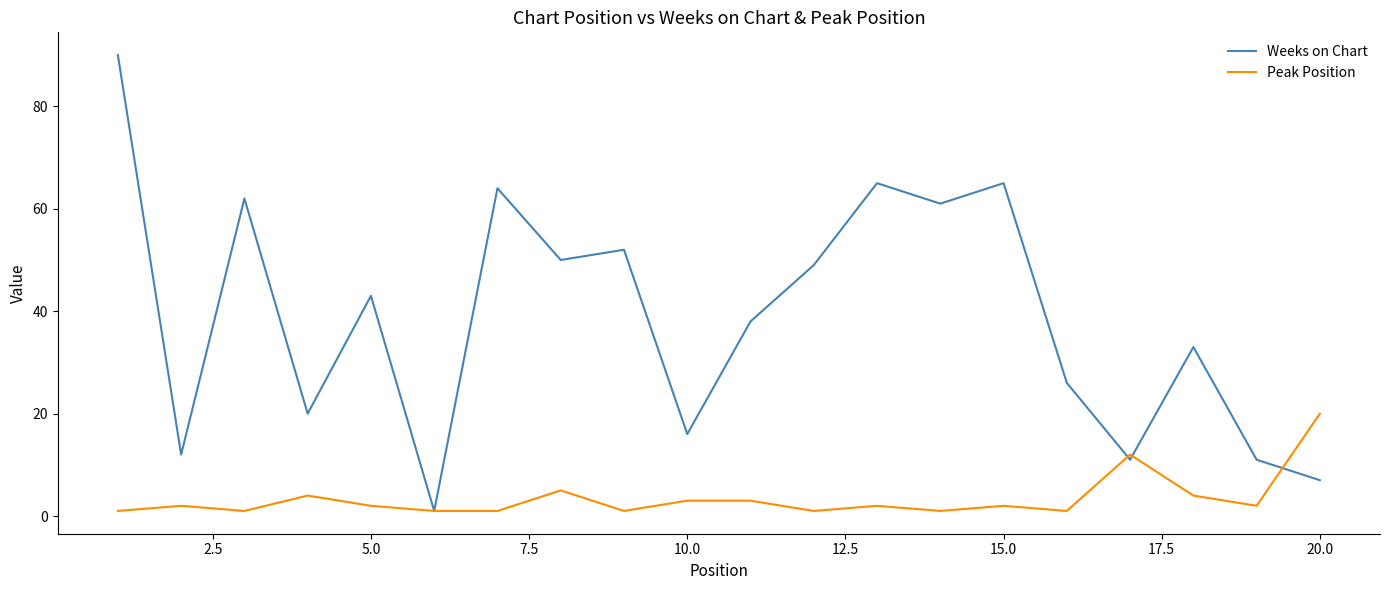

How many interior local peaks does the Weeks on Chart series have?

7